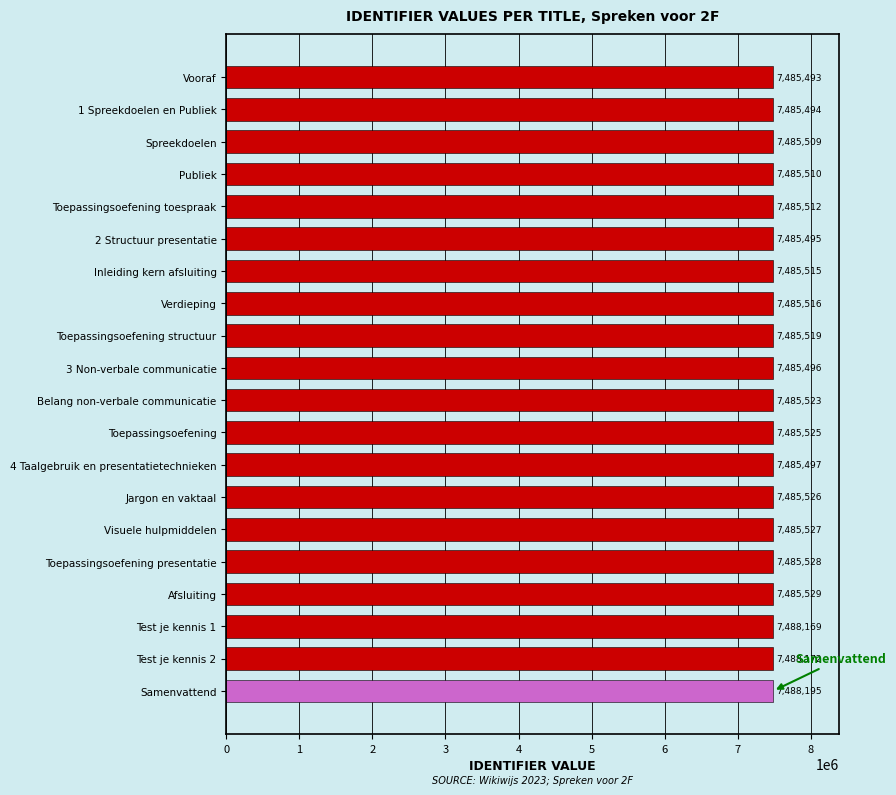

Reading top to bottom, what are all the values shown in this chart?

7485493	7485494	7485509	7485510	7485512	7485495	7485515	7485516	7485519	7485496	7485523	7485525	7485497	7485526	7485527	7485528	7485529	7488169	7488172	7488195